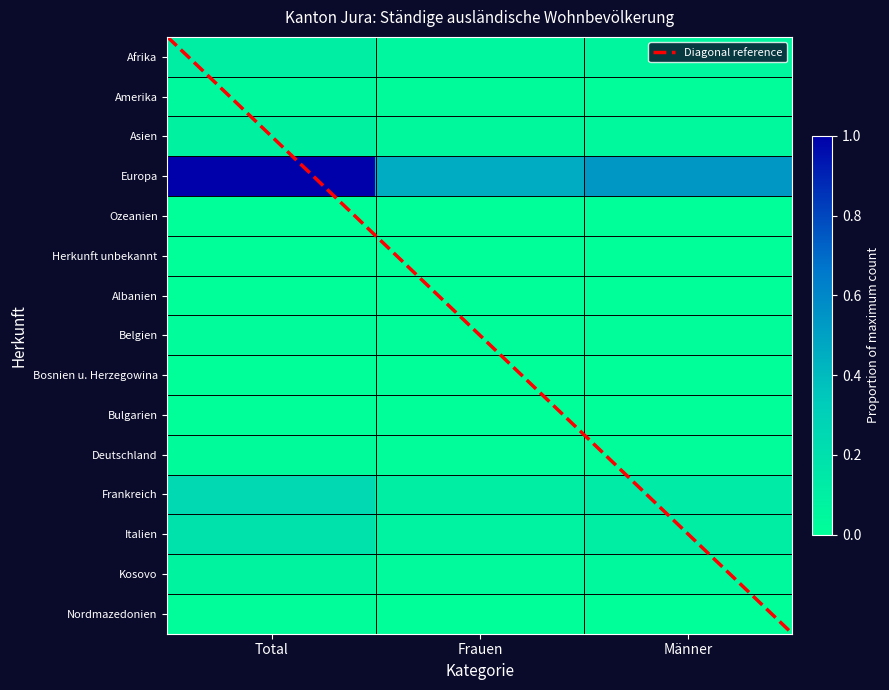

What is the total value across all series at Frauen?

0.8